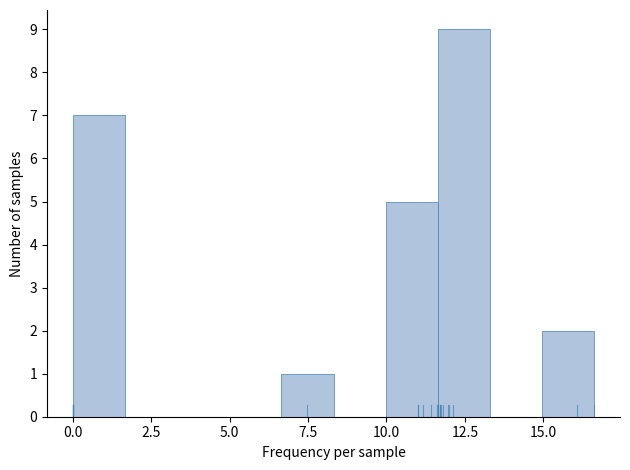

Read against the x-axis, roughly where is the centre of the tallest bar?

12.5